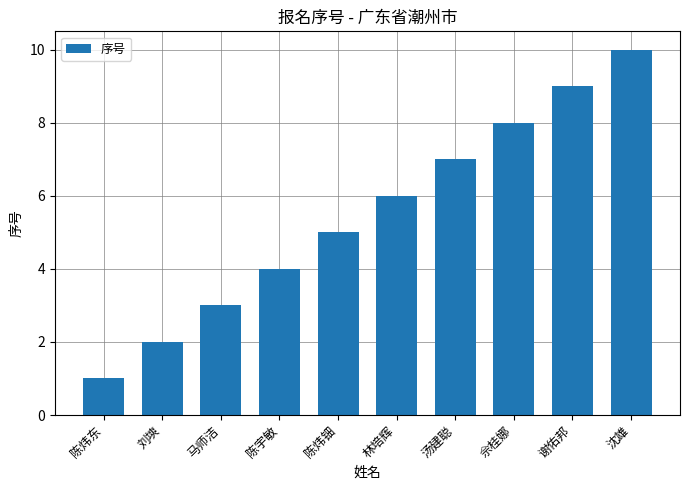

What is the difference between the maximum and minimum values?

9